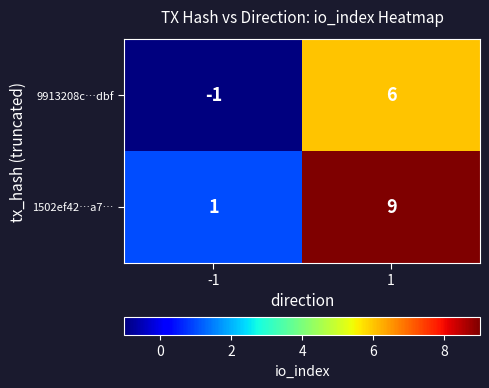

Which series has the largest range (max minus min)?

1502ef42…a7…